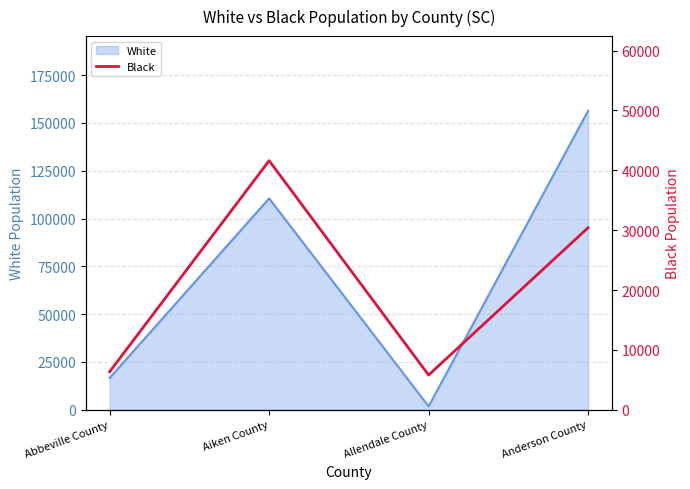

Does the chart display data point markers on the line(s)?

No